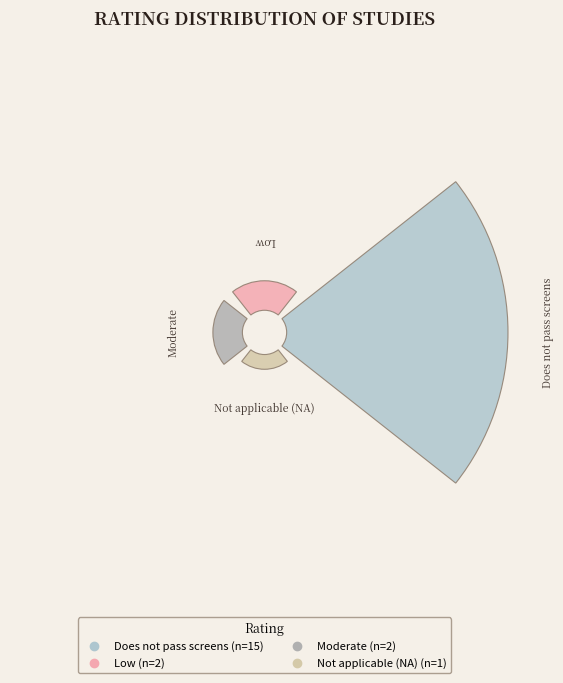

What is the total percentage of Moderate and Not applicable (NA)?

15.0%